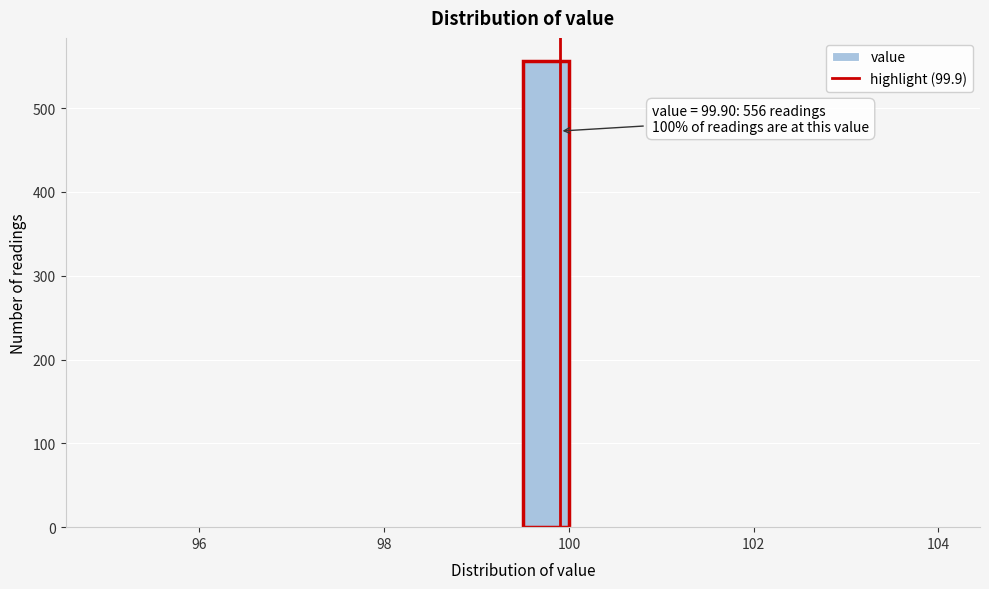

Around what value on the x-axis is the tallest bar? Give the approximate position of its centre, as read against the axis.

99.8